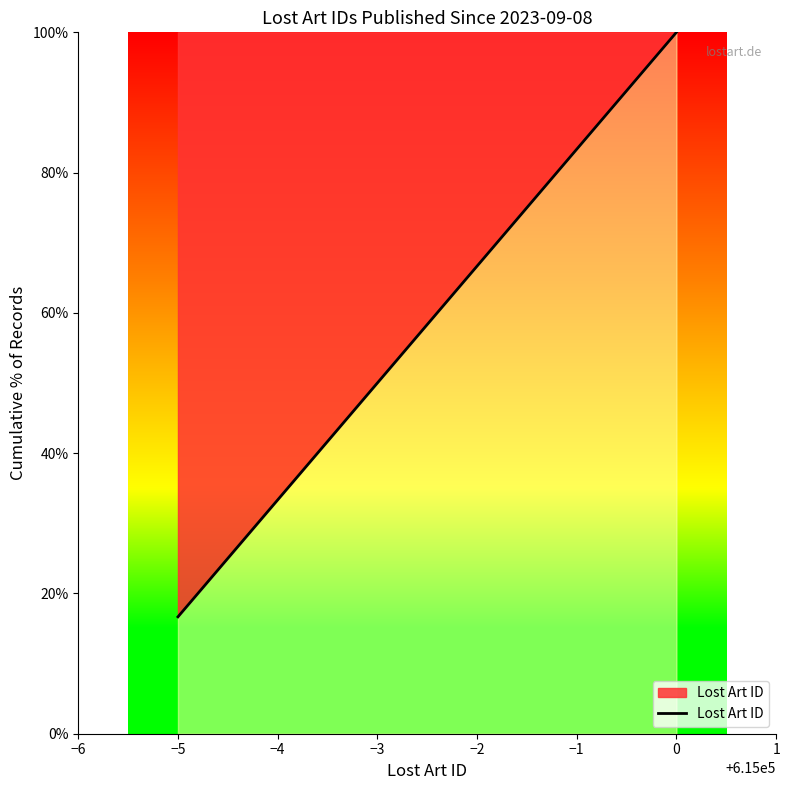

Is it true that the value at −1 is 33.3?

False